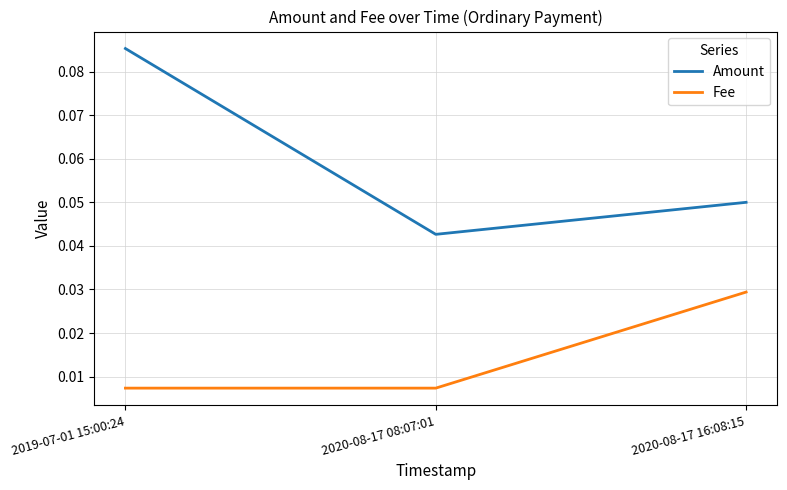

Is this an area chart (filled region under the line)?

No